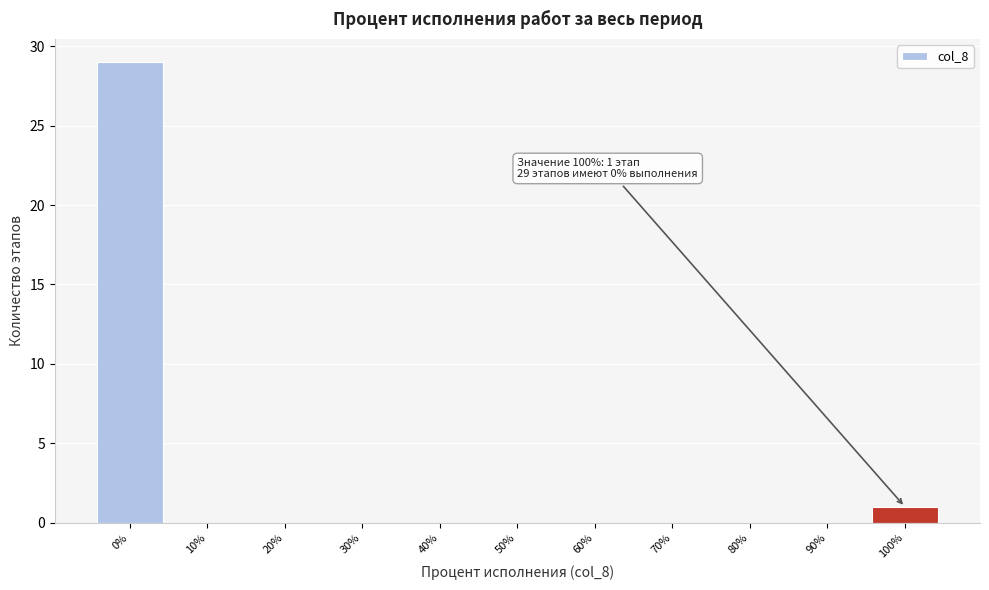

Over which range of the x-axis is the bar tallest?

-5 to 5